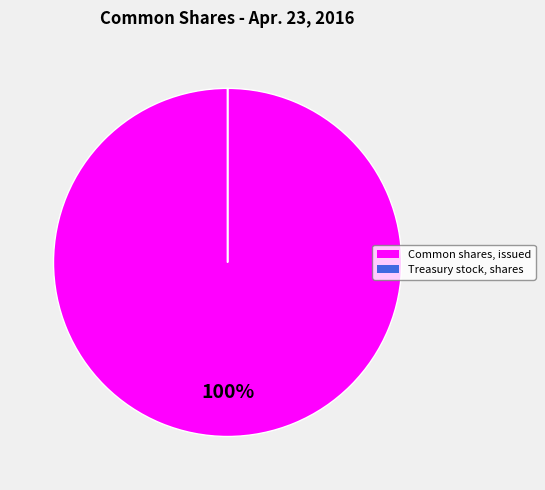

What is the majority slice?

Common shares, issued